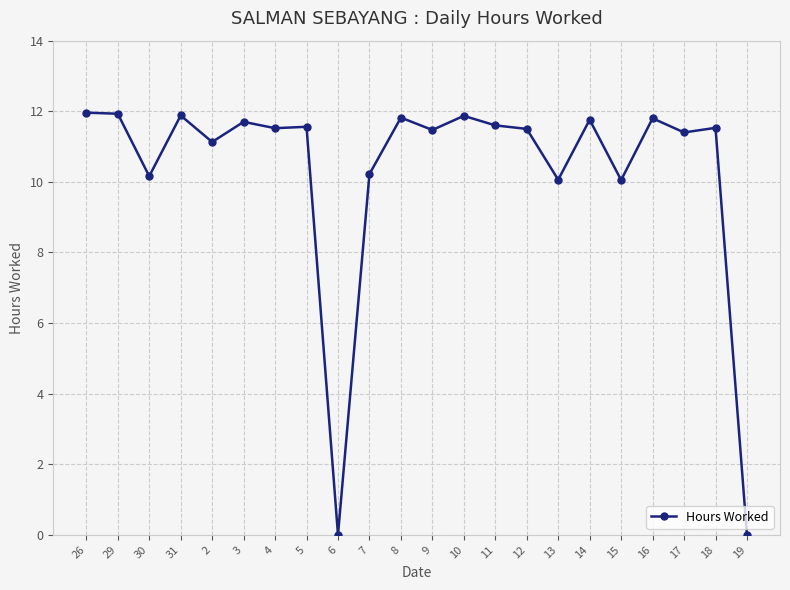

Where is the first local minimum?

30